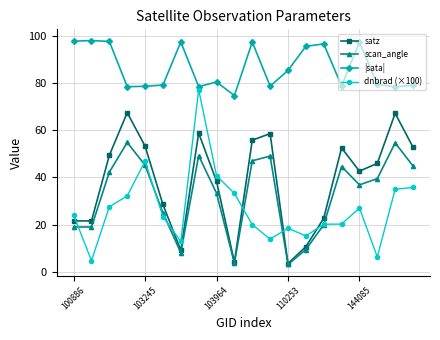

What is the maximum value shown in the chart?

98.1